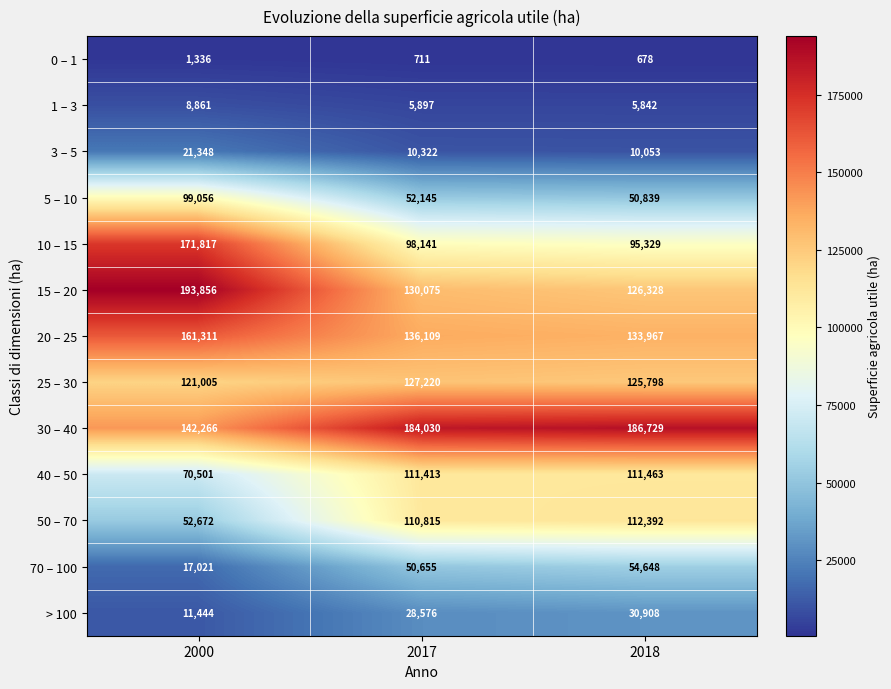

Which category has the lowest value across all series?

2018